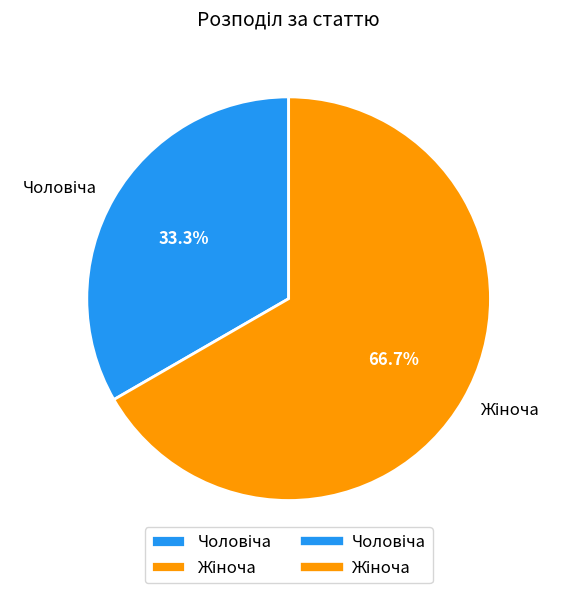

Is there any slice that represents more than half of the pie?

Yes